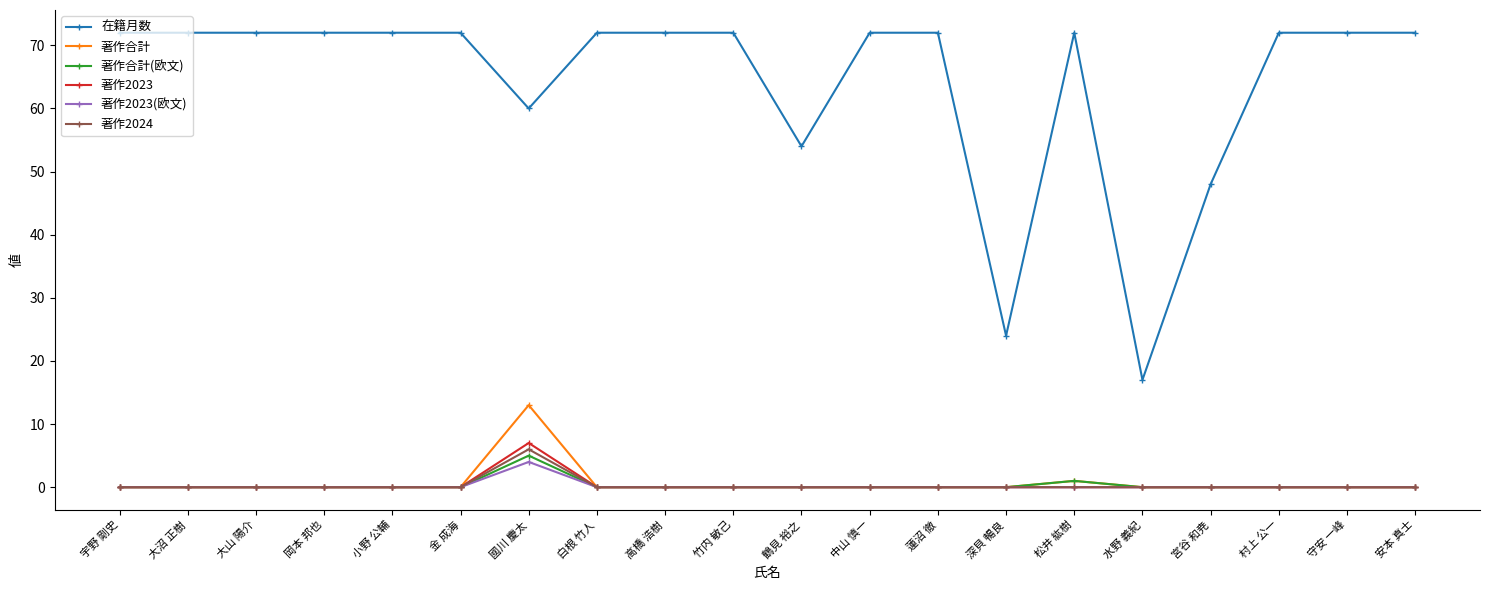

Where is 在籍月数 nearest to the value 44?

宮谷 和尭